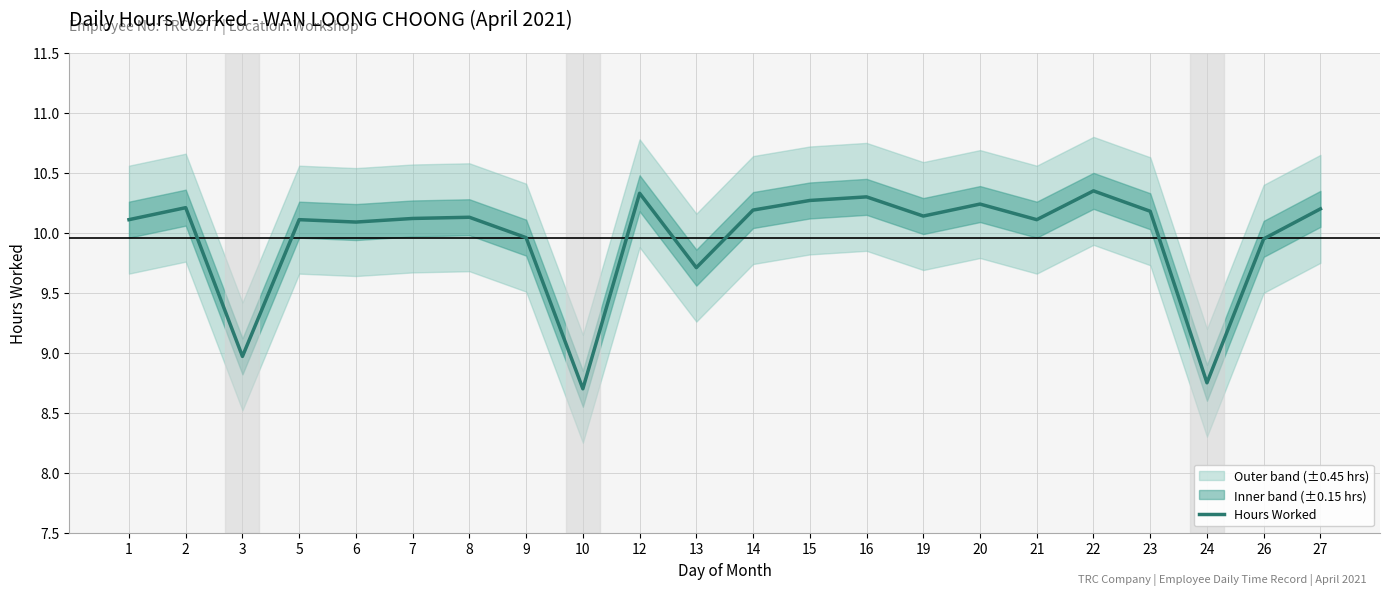

What is the sum of the values at 26 and 1?

20.1